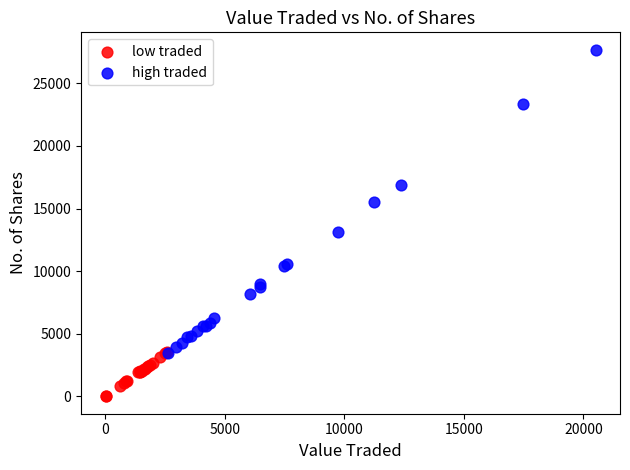

What are all the series names shown in the legend?

low traded, high traded